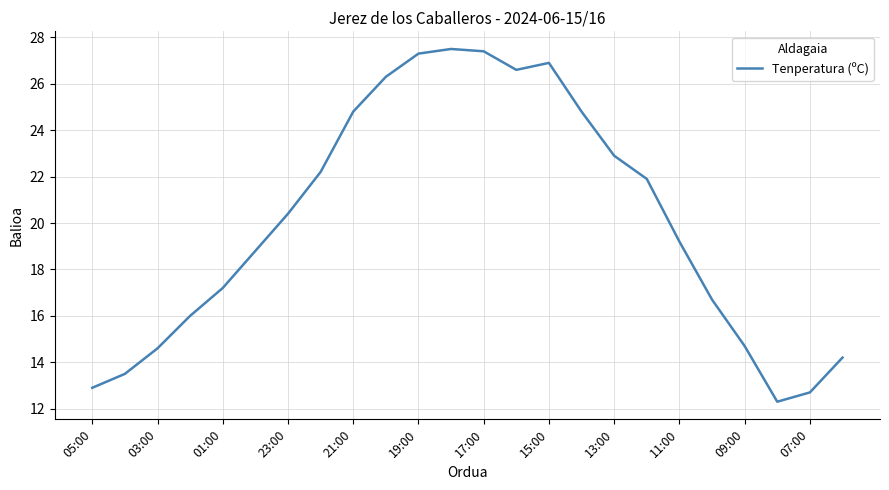

What is the smallest value displayed?

12.3